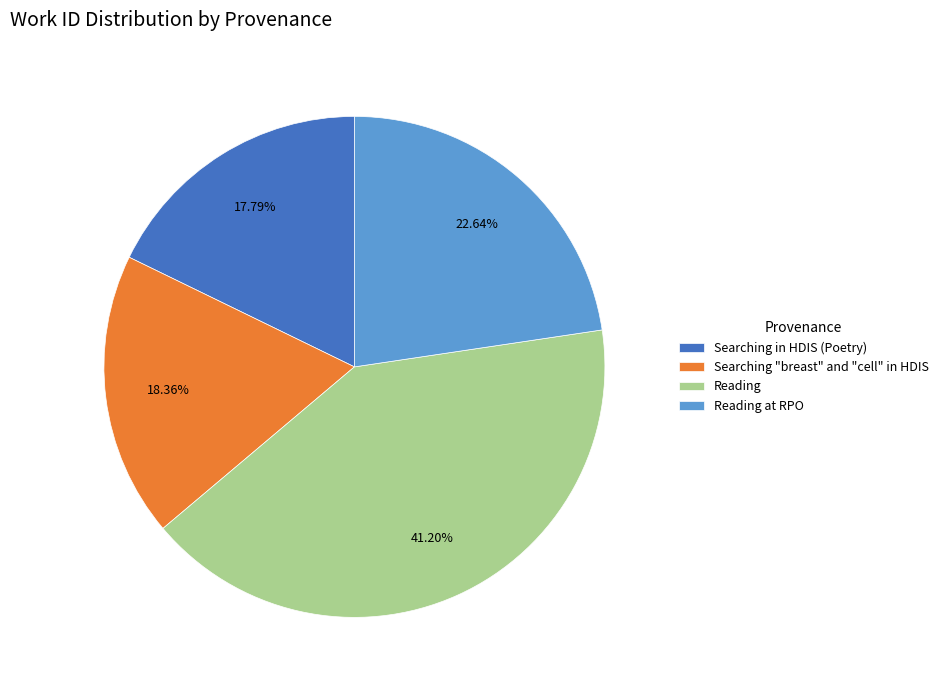

Do Reading at RPO and Searching "breast" and "cell" in HDIS together represent more than half of the pie?

No